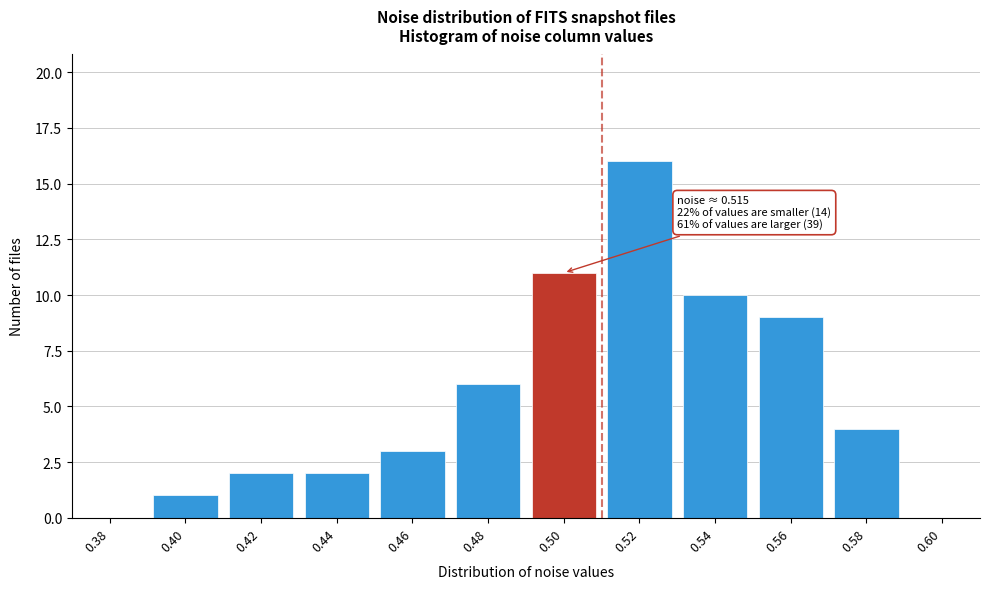

Reading left to right, what are all the values shown in this chart?

0.38=0	0.40=1	0.42=2	0.44=2	0.46=3	0.48=6	0.50=11	0.52=16	0.54=10	0.56=9	0.58=4	0.60=0